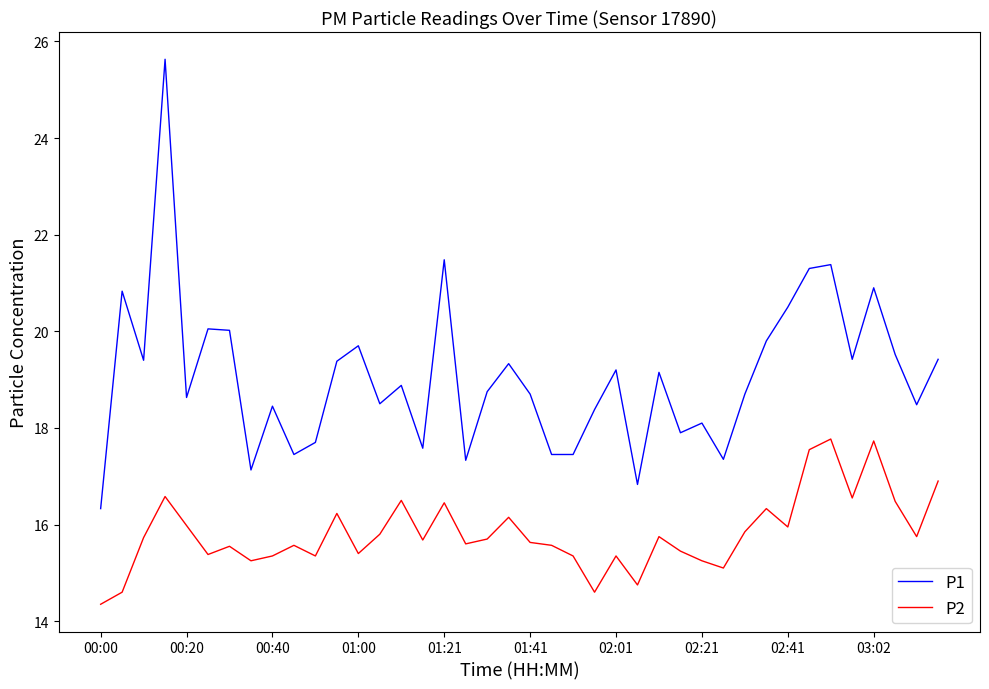

Rank the series by their average value, from highest to lowest.

P1, P2